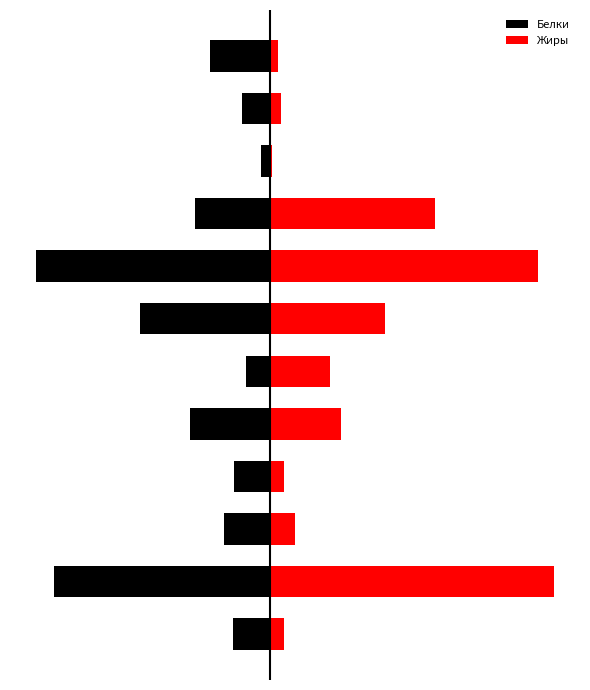

The Белки series shows -2.0 at 2. True or false?

True